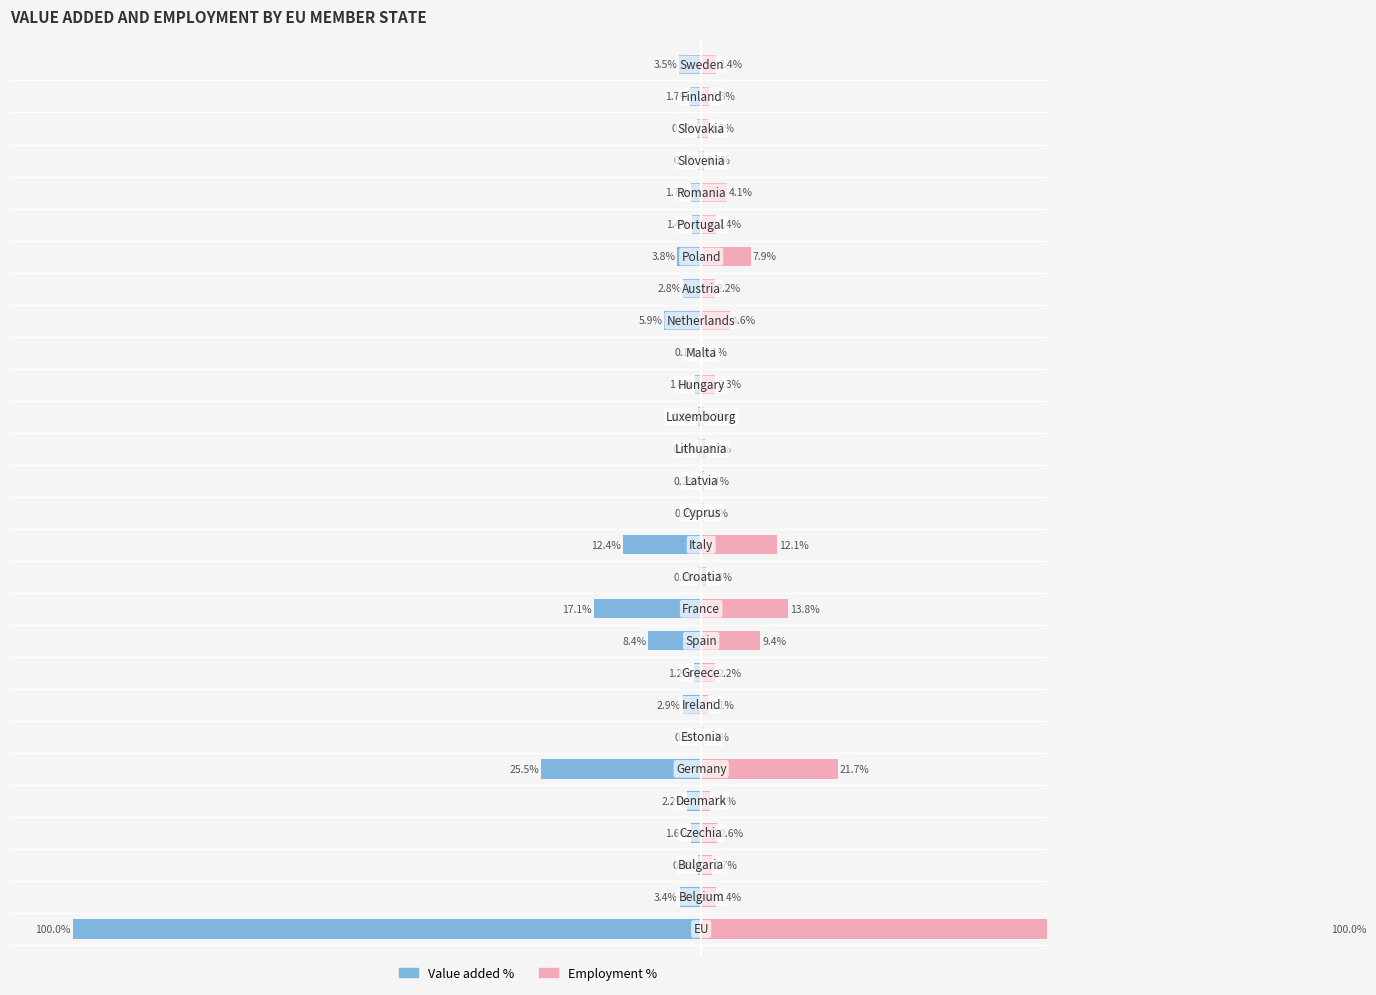

Reading right to left, list all the values displayed in this chart.

Value added %: -3.5	-1.7	-0.7	-0.3	-1.7	-1.4	-3.8	-2.8	-5.9	-0.1	-1.0	-0.5	-0.4	-0.2	-0.2	-12.4	-0.3	-17.1	-8.4	-1.2	-2.9	-0.2	-25.5	-2.2	-1.6	-0.4	-3.4	-100.0
Employment %: 2.4	1.3	1.2	0.5	4.1	2.4	7.9	2.2	4.6	0.1	2.3	0.2	0.7	0.4	0.2	12.1	0.8	13.8	9.4	2.2	1.1	0.3	21.7	1.4	2.6	1.7	2.4	100.0